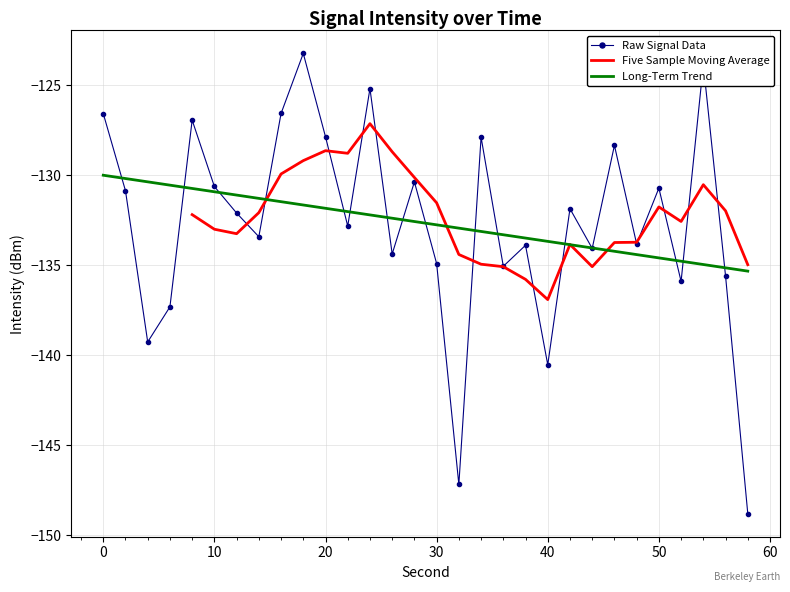

The value at 6 is -183.1. True or false?

False